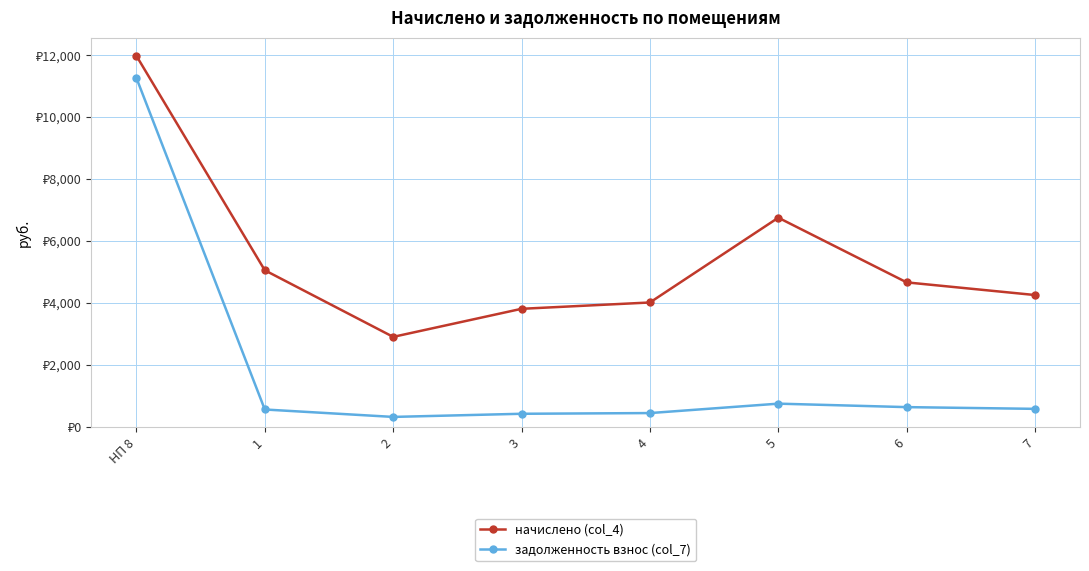

Is this an area chart (filled region under the line)?

No